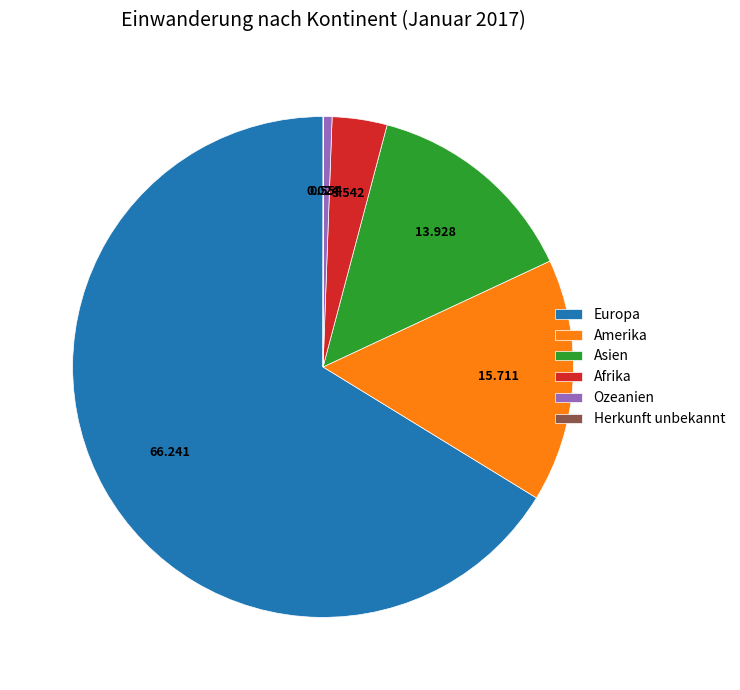

Which has a higher value, Asien or Ozeanien?

Asien